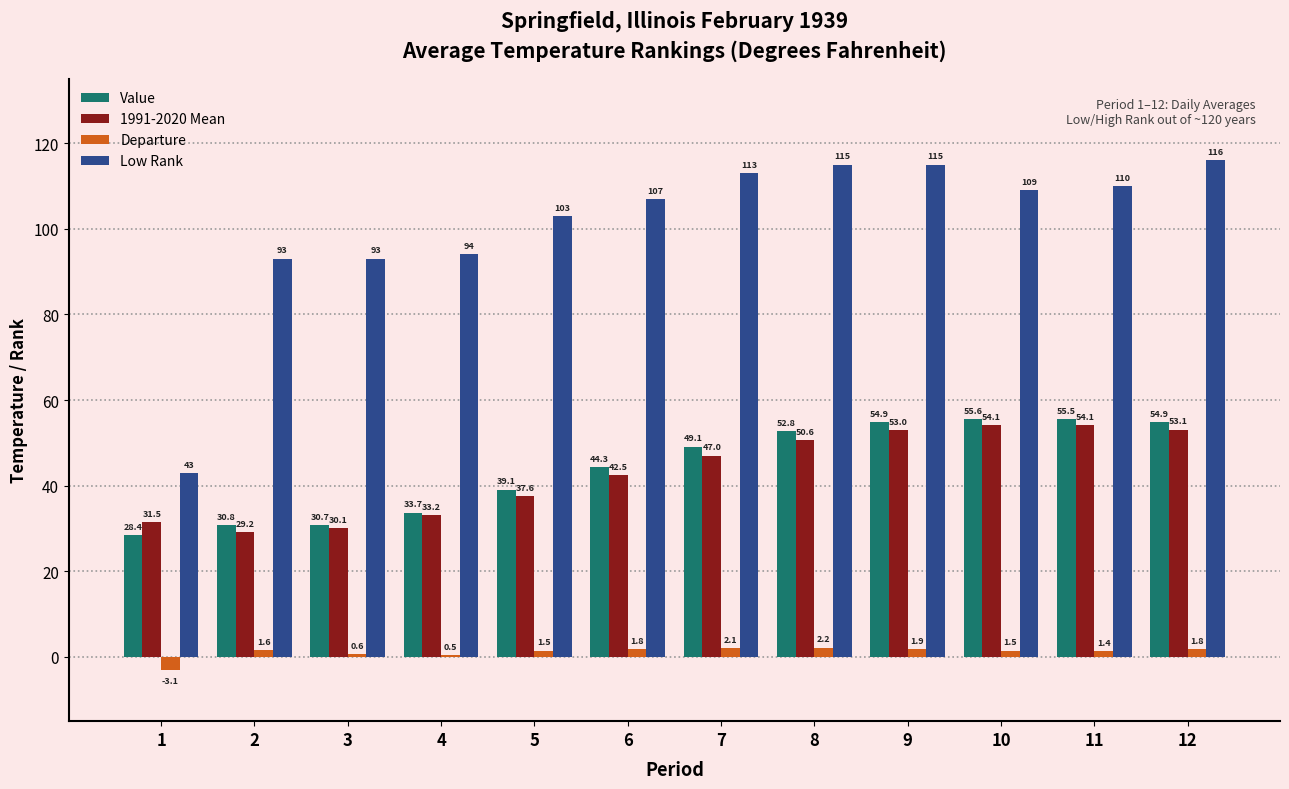

Between 2 and 6, which series saw the biggest shift?

Low Rank